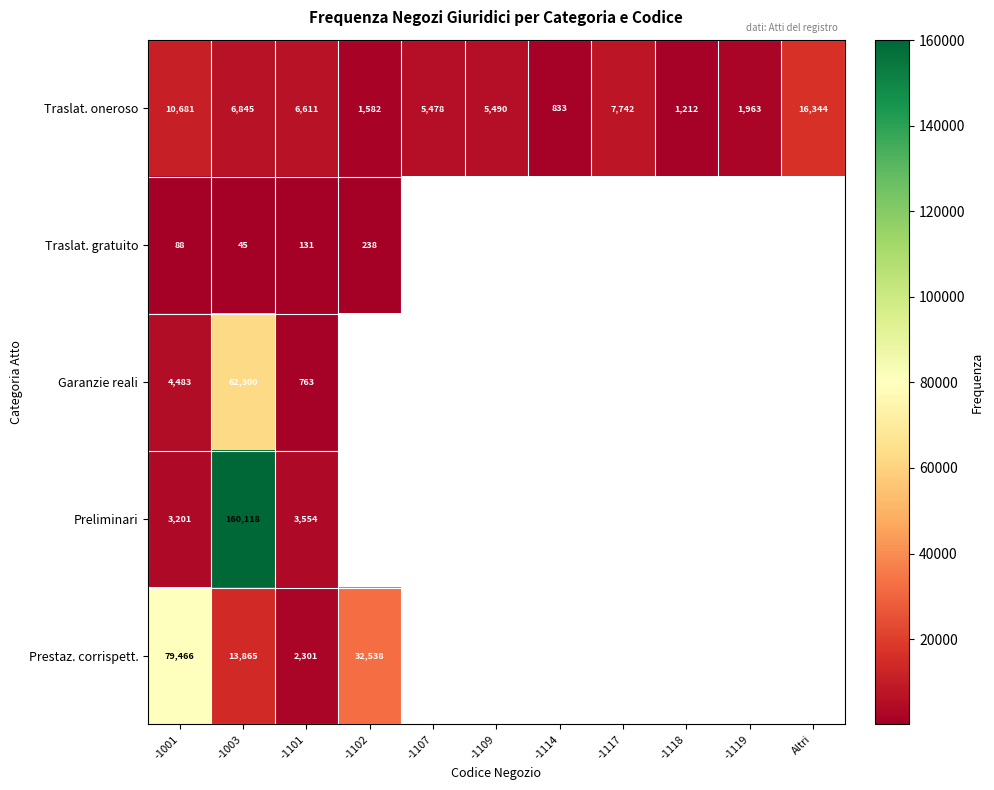

Which has a higher value, Altri or -1001?

Altri